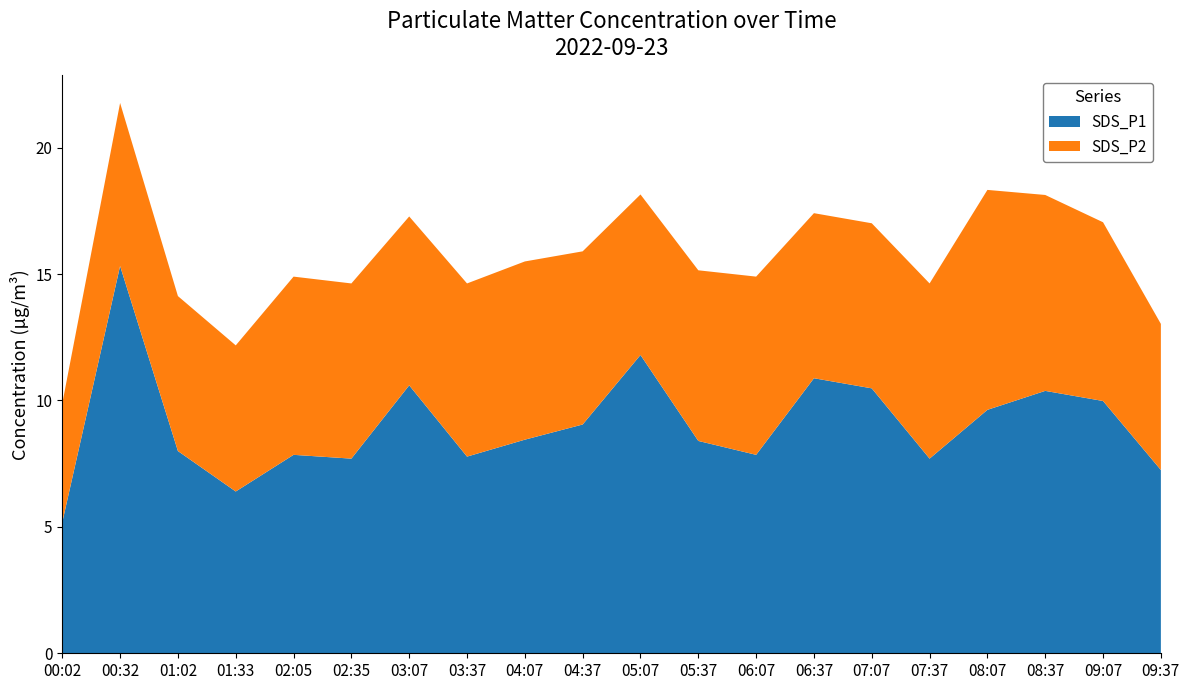

Reading left to right, extract all data points from this chart.

SDS_P1: 00:02=5.2	00:32=15.3	01:02=8.0	01:33=6.4	02:05=7.8	02:35=7.7	03:07=10.6	03:37=7.8	04:07=8.4	04:37=9.1	05:07=11.8	05:37=8.4	06:07=7.8	06:37=10.9	07:07=10.5	07:37=7.7	08:07=9.6	08:37=10.4	09:07=10.0	09:37=7.2
SDS_P2: 00:02=4.7	00:32=6.5	01:02=6.1	01:33=5.8	02:05=7.0	02:35=6.9	03:07=6.7	03:37=6.8	04:07=7.0	04:37=6.8	05:07=6.3	05:37=6.8	06:07=7.0	06:37=6.5	07:07=6.5	07:37=6.9	08:07=8.7	08:37=7.8	09:07=7.1	09:37=5.8